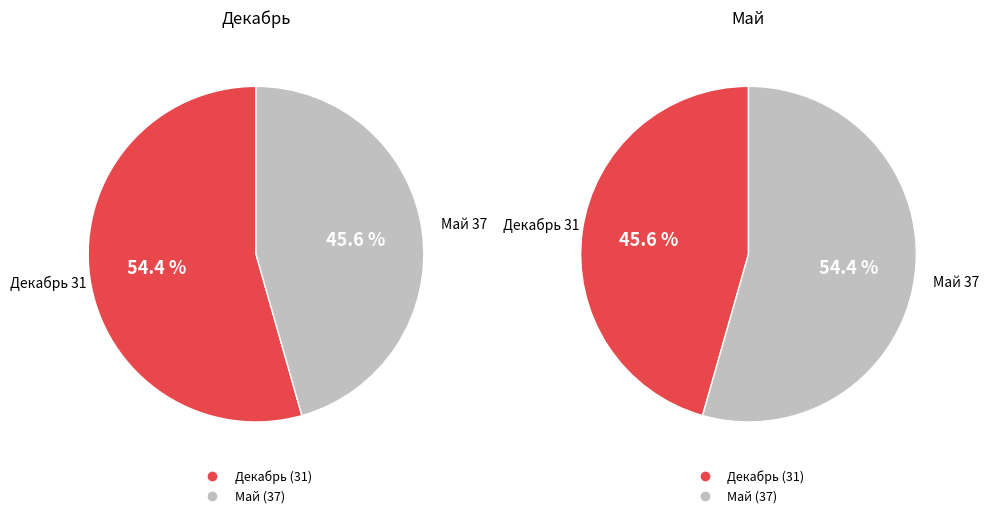

How much of the chart is everything except Май?

45.6%